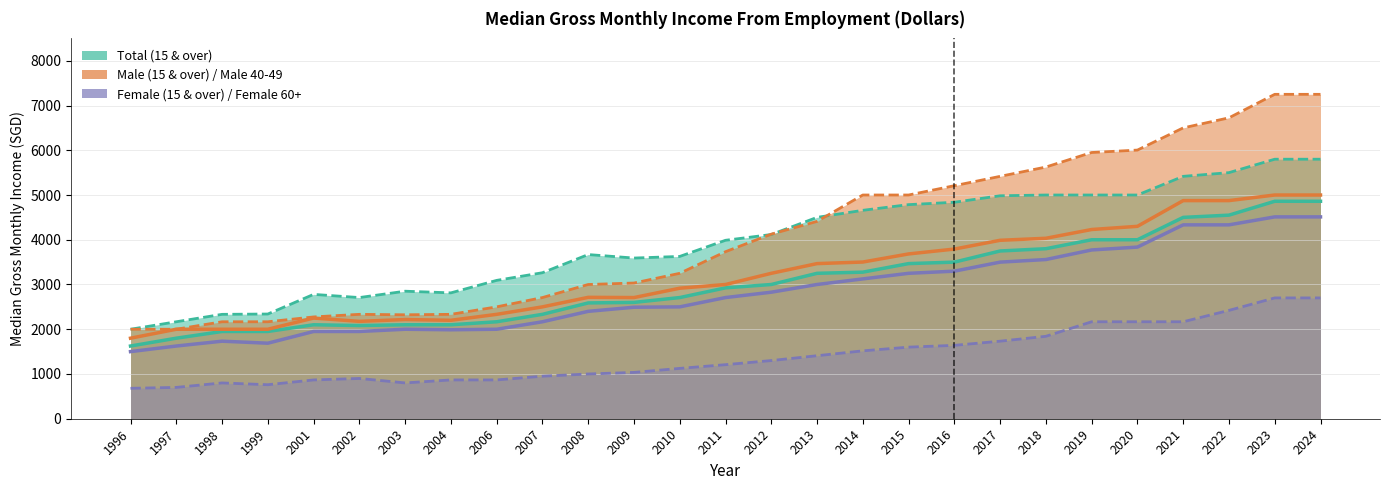

Where is the first local minimum for Total (15 & over)?

2002